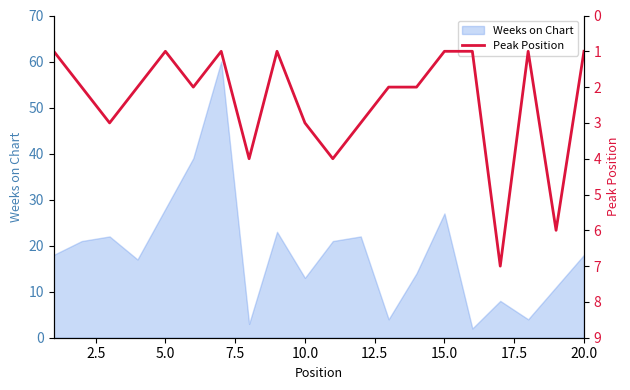

The Weeks on Chart series shows 18 at 20.0. True or false?

True